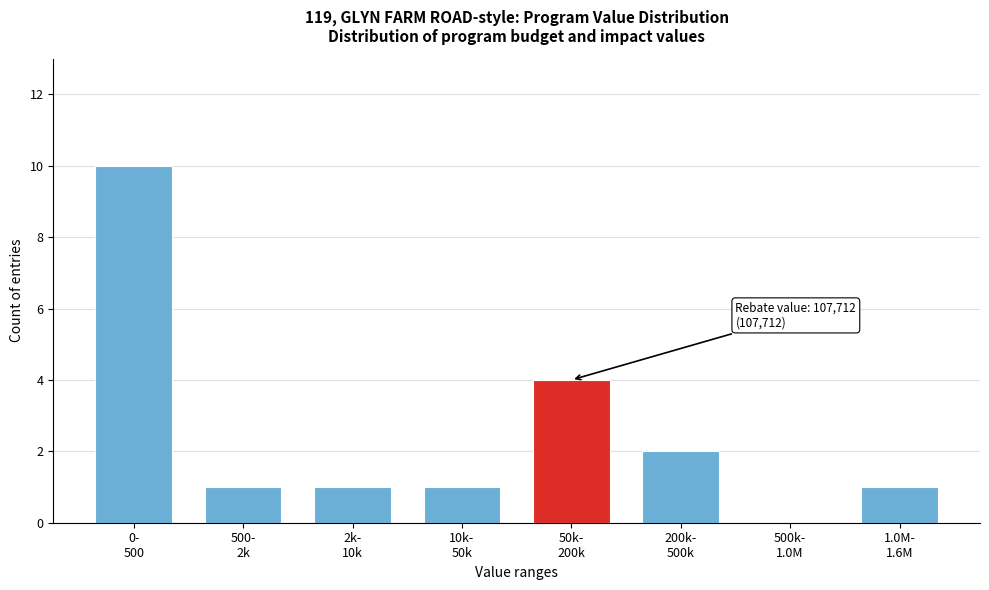

What is the greatest value displayed?

10